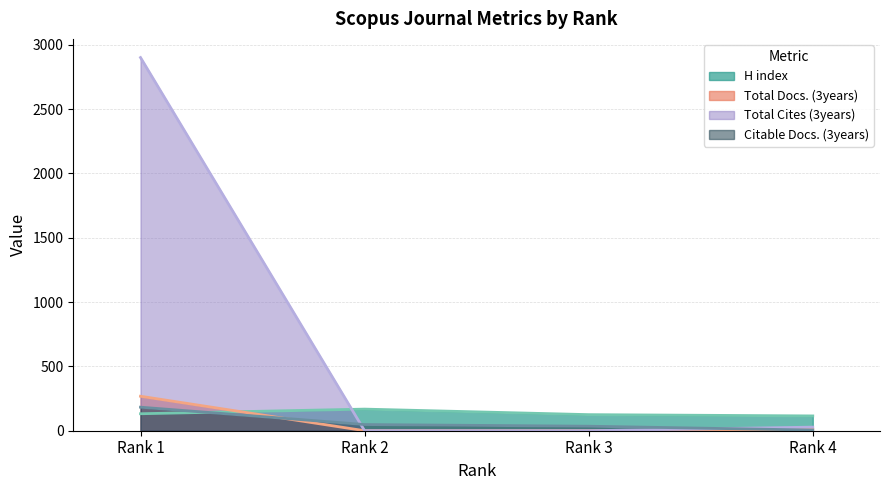

How many distinct data groups are displayed?

4